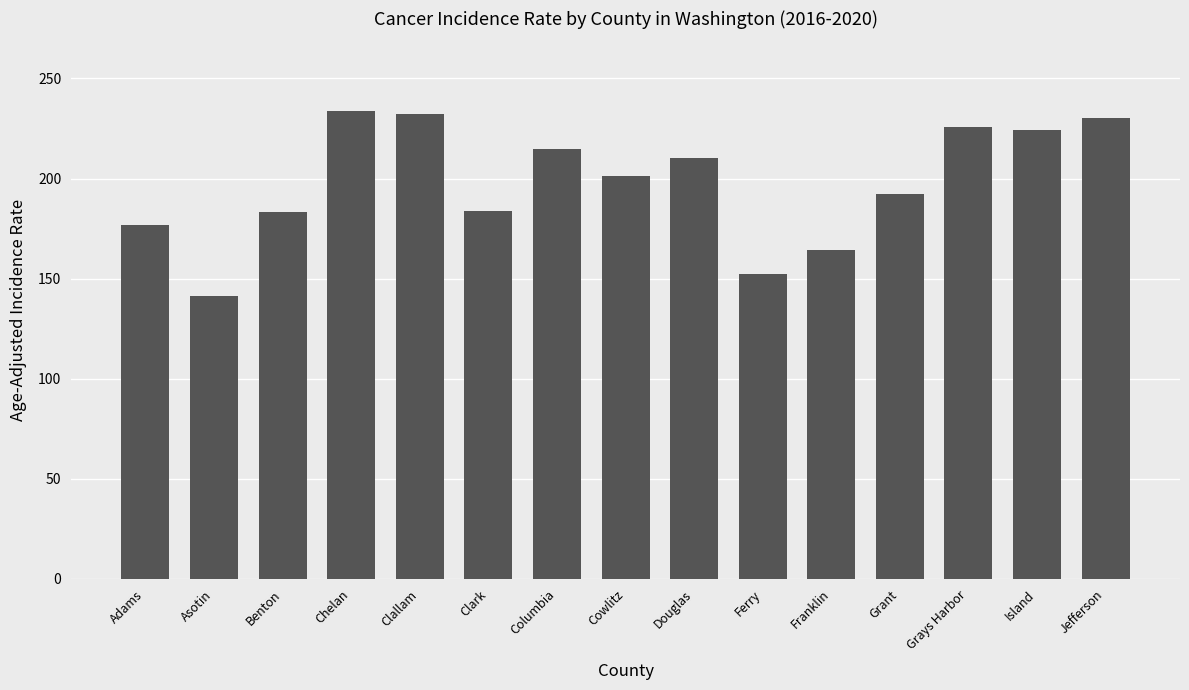

The chart shows a value of 98.8 at Douglas. True or false?

False